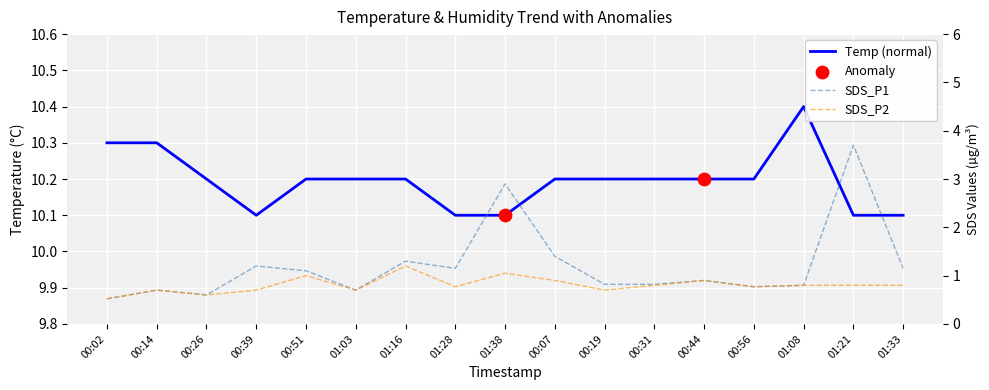

Between 00:14 and 00:19, which is larger?

00:14